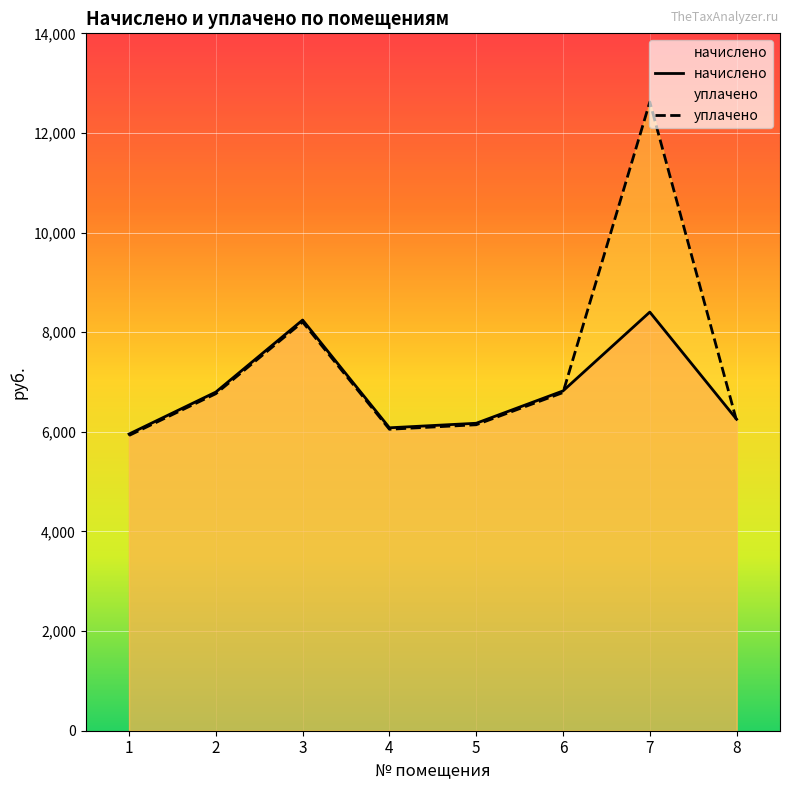

Reading left to right, what are all the values shown in this chart?

начислено: 1=5956.0	2=6798.6	3=8245.0	4=6081.2	5=6172.3	6=6821.4	7=8404.3	8=6252.0
уплачено: 1=5927.2	2=6765.8	3=8205.1	4=6051.9	5=6142.5	6=6788.5	7=12621.2	8=6221.8